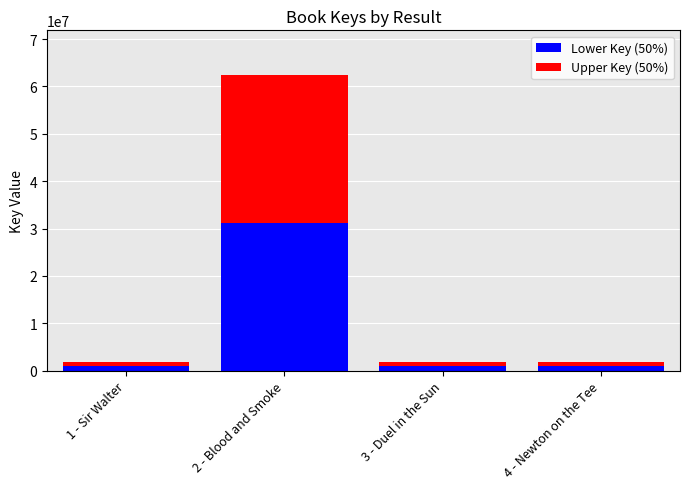

What is the average value of the Lower Key (50%) series?

8517566